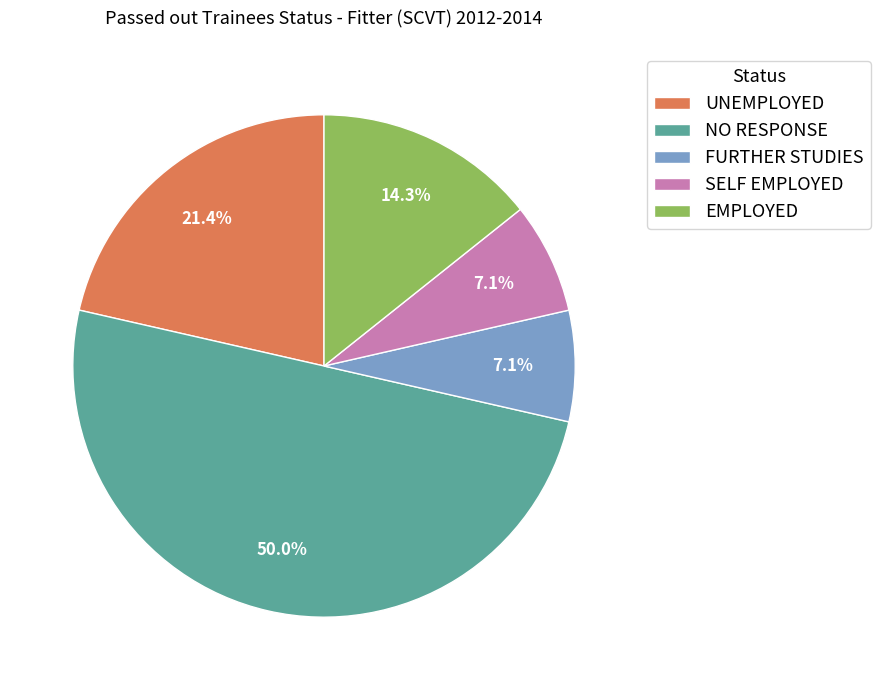

To the nearest percent, what is the average slice percentage?

20%